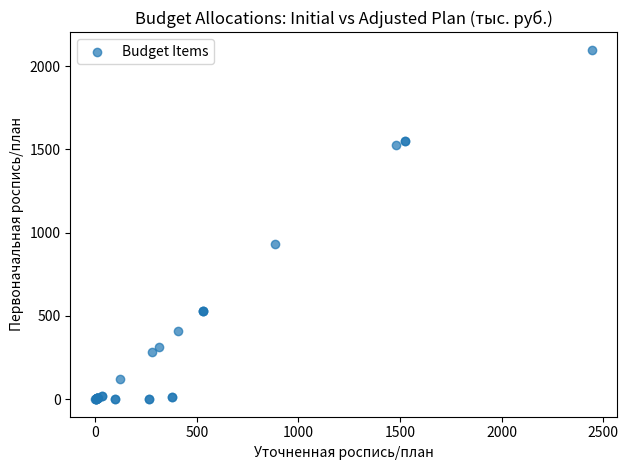

What Y value in the scatter plot is closest to 1049?

930.5